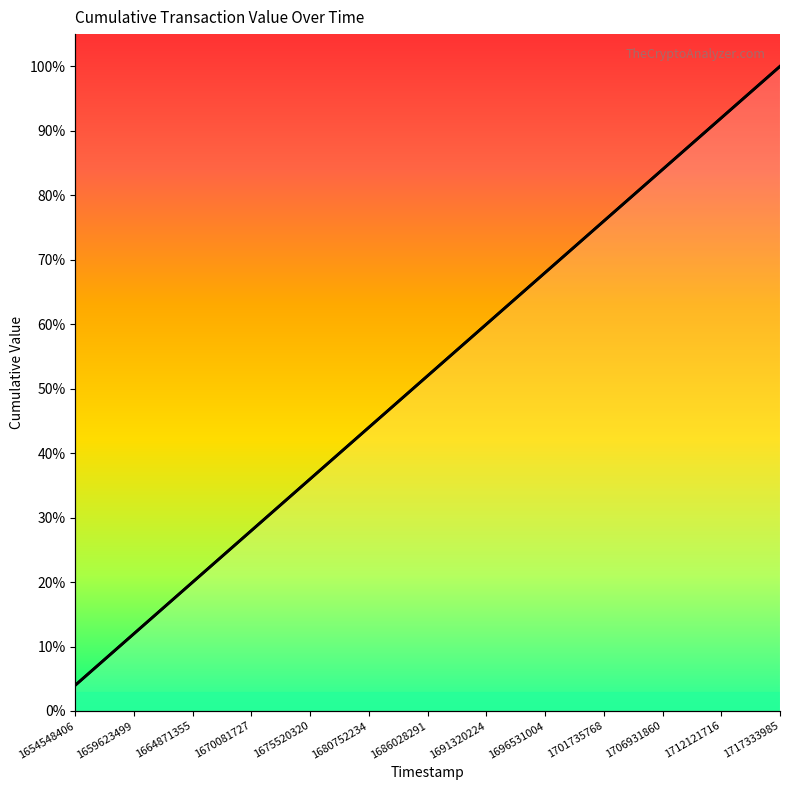

The value at 1701735768 is 76.0. True or false?

True